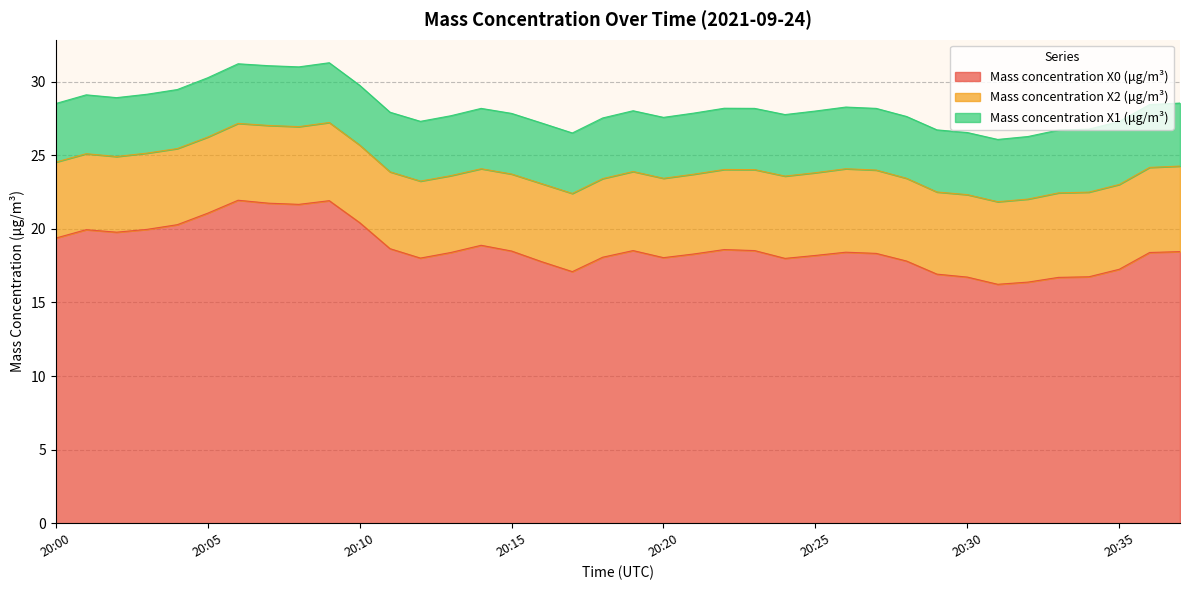

Reading left to right, list all the values displayed in this chart.

Mass concentration X0 (μg/m³): 20:00=19.4	20:01=19.9	20:02=19.8	20:03=20.0	20:04=20.3	20:05=21.1	20:06=21.9	20:07=21.7	20:08=21.7	20:09=21.9	20:10=20.4	20:11=18.6	20:12=18.0	20:13=18.4	20:14=18.9	20:15=18.5	20:16=17.8	20:17=17.1	20:18=18.1	20:19=18.5	20:20=18.0	20:21=18.3	20:22=18.6	20:23=18.5	20:24=18.0	20:25=18.2	20:26=18.4	20:27=18.3	20:28=17.8	20:29=16.9	20:30=16.7	20:31=16.2	20:32=16.4	20:33=16.7	20:34=16.7	20:35=17.2	20:36=18.4	20:37=18.4
Mass concentration X2 (μg/m³): 20:00=5.2	20:01=5.2	20:02=5.1	20:03=5.2	20:04=5.2	20:05=5.2	20:06=5.2	20:07=5.3	20:08=5.3	20:09=5.3	20:10=5.3	20:11=5.2	20:12=5.2	20:13=5.2	20:14=5.2	20:15=5.2	20:16=5.3	20:17=5.3	20:18=5.3	20:19=5.4	20:20=5.4	20:21=5.4	20:22=5.4	20:23=5.5	20:24=5.6	20:25=5.6	20:26=5.7	20:27=5.7	20:28=5.6	20:29=5.6	20:30=5.6	20:31=5.6	20:32=5.6	20:33=5.7	20:34=5.8	20:35=5.8	20:36=5.8	20:37=5.8
Mass concentration X1 (μg/m³): 20:00=4.0	20:01=4.0	20:02=4.0	20:03=4.0	20:04=4.0	20:05=4.0	20:06=4.0	20:07=4.1	20:08=4.1	20:09=4.1	20:10=4.1	20:11=4.0	20:12=4.1	20:13=4.1	20:14=4.1	20:15=4.1	20:16=4.1	20:17=4.1	20:18=4.1	20:19=4.1	20:20=4.1	20:21=4.2	20:22=4.2	20:23=4.2	20:24=4.2	20:25=4.2	20:26=4.2	20:27=4.2	20:28=4.2	20:29=4.2	20:30=4.2	20:31=4.2	20:32=4.2	20:33=4.3	20:34=4.3	20:35=4.3	20:36=4.3	20:37=4.3